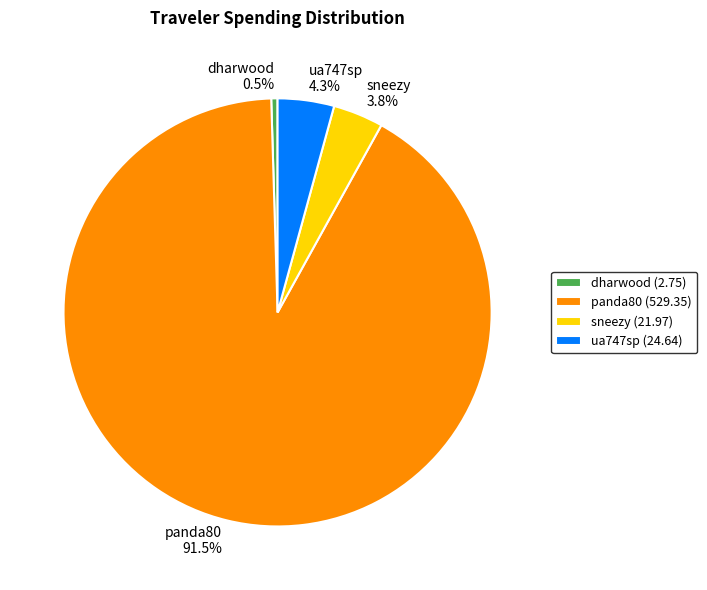

Does any single category account for the majority?

Yes